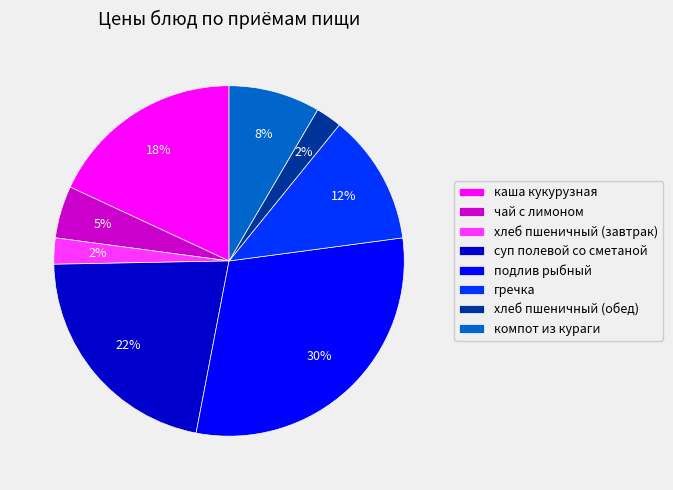

True or false: суп полевой со сметаной accounts for 36% of the total.

False